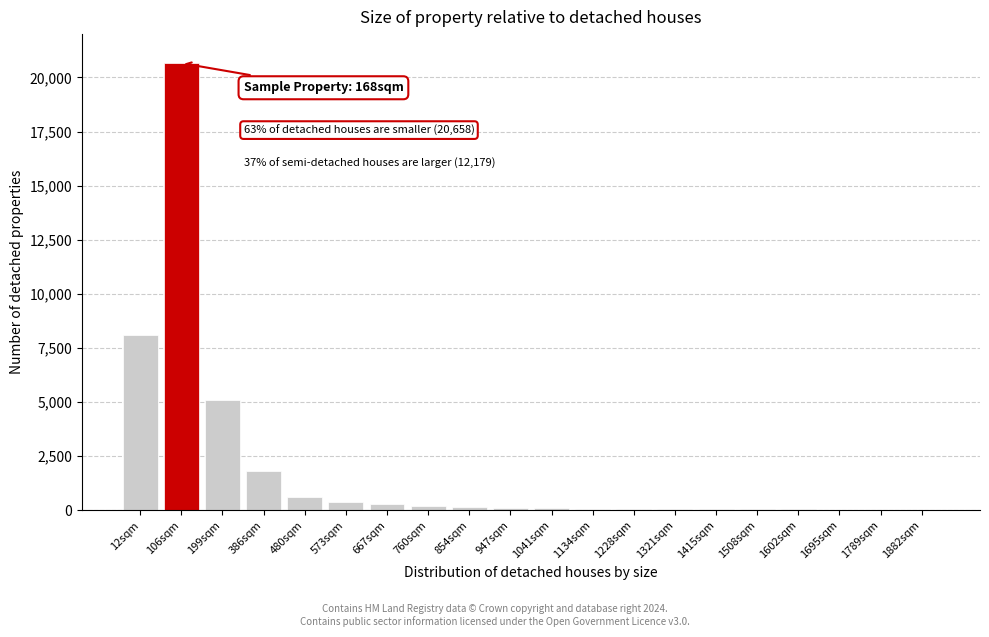

The chart shows a value of 25 at 1882sqm. True or false?

True